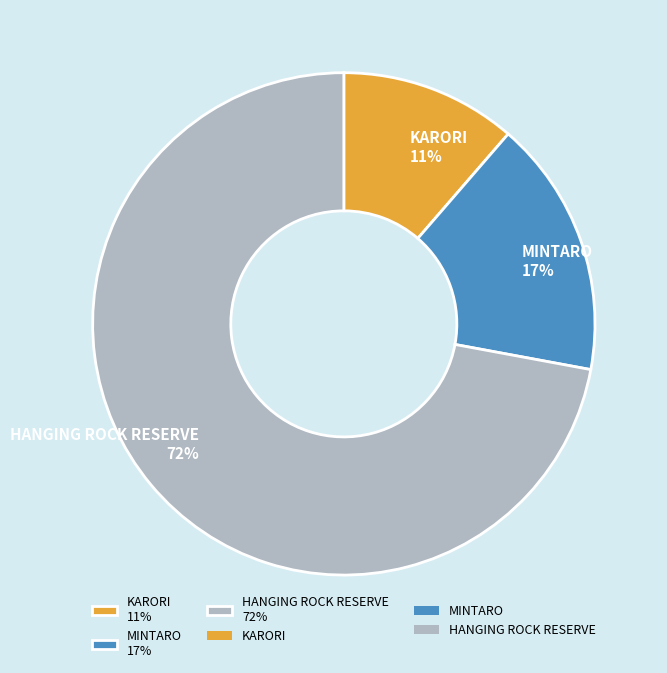

Do MINTARO 17% and HANGING ROCK RESERVE 72% together represent more than half of the pie?

Yes